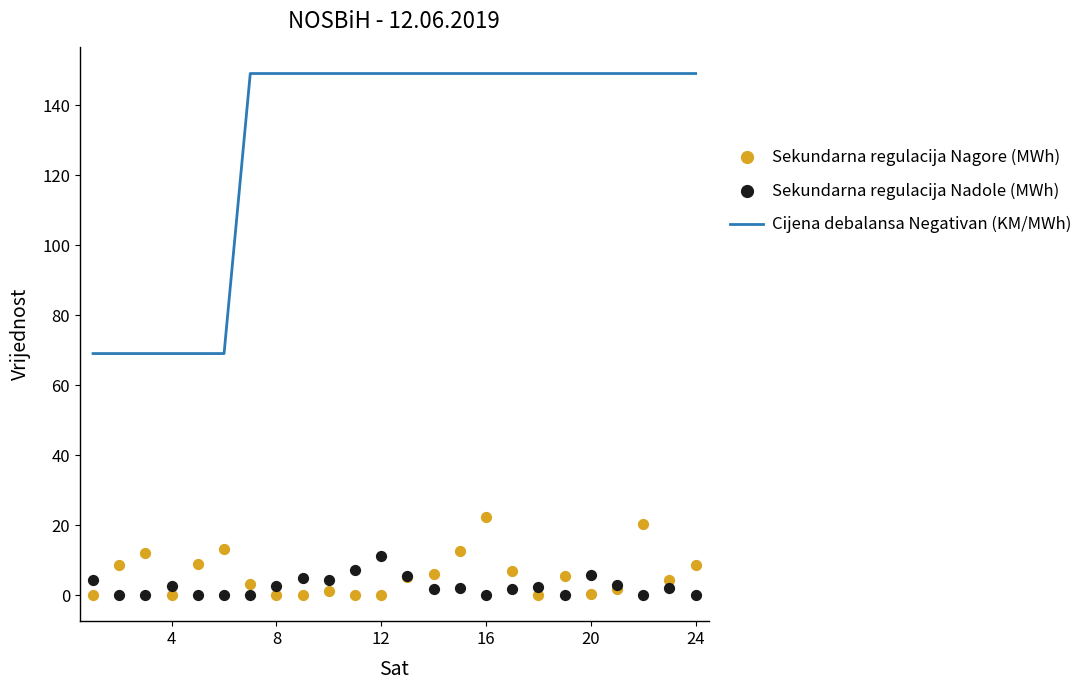

What are all the series names shown in the legend?

Cijena debalansa Negativan (KM/MWh), Sekundarna regulacija Nagore (MWh), Sekundarna regulacija Nadole (MWh)